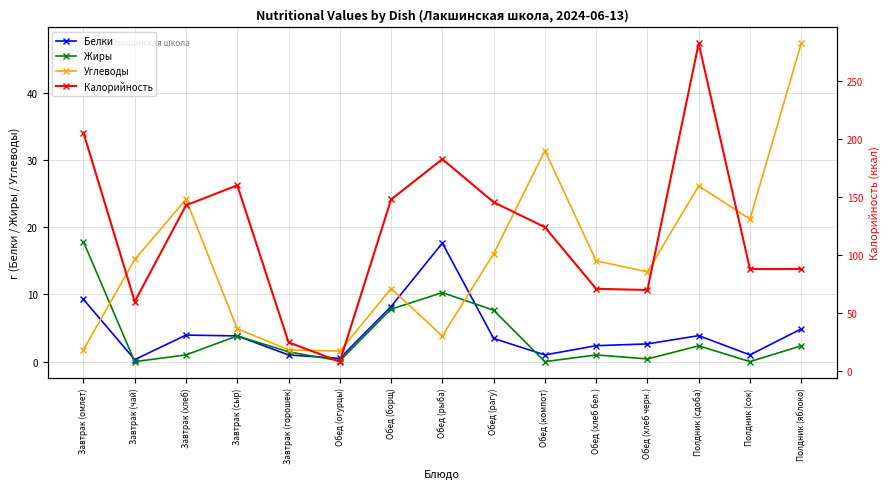

What is the minimum value for Калорийность?

8.4